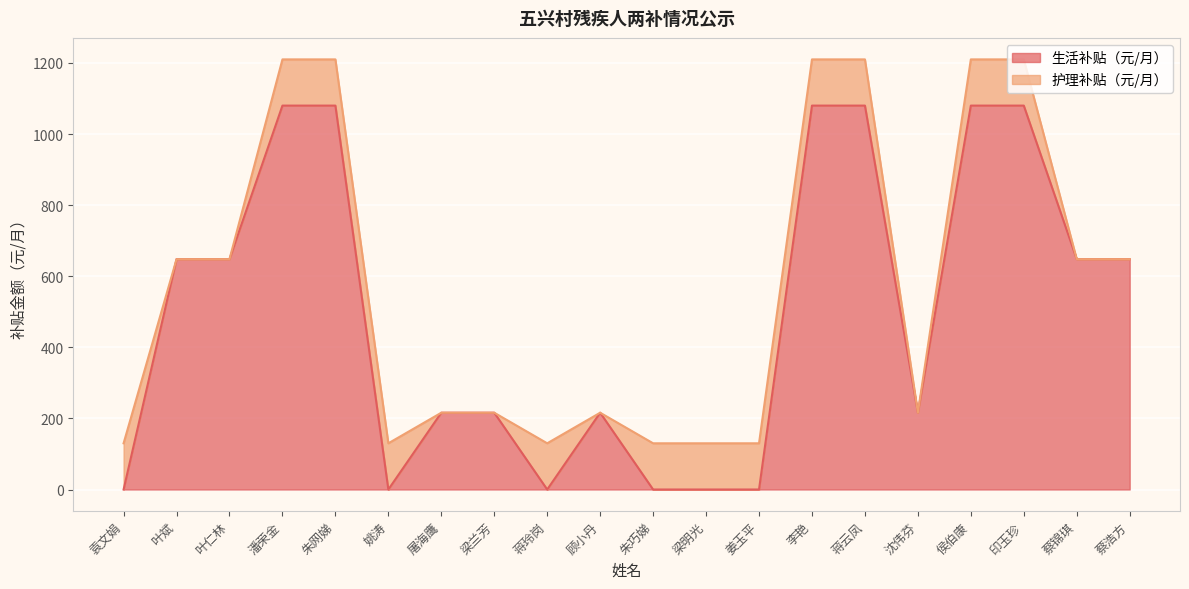

How many values exceed 648?

6